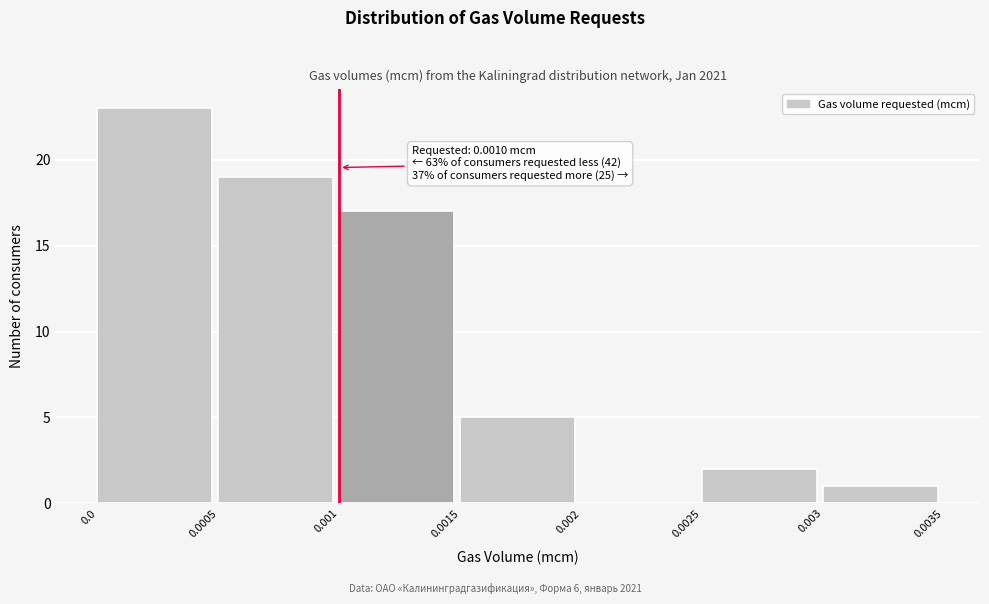

Over which range of the x-axis is the bar tallest?

0.0 to 0.0005